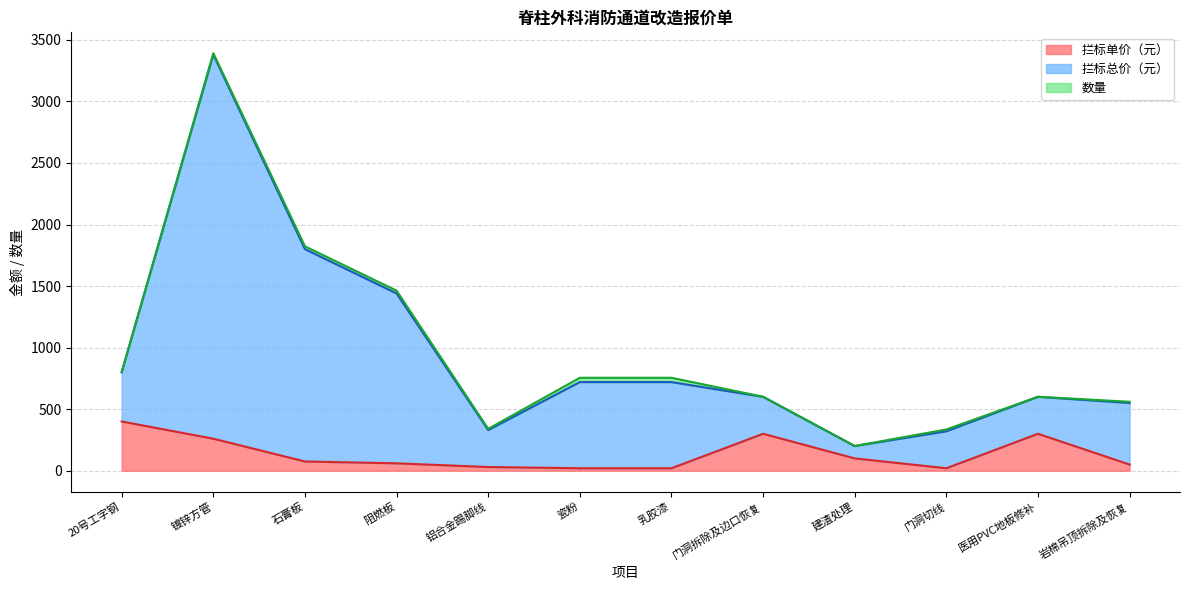

True or false: 拦标单价（元） and 拦标总价（元） intersect in this chart.

False